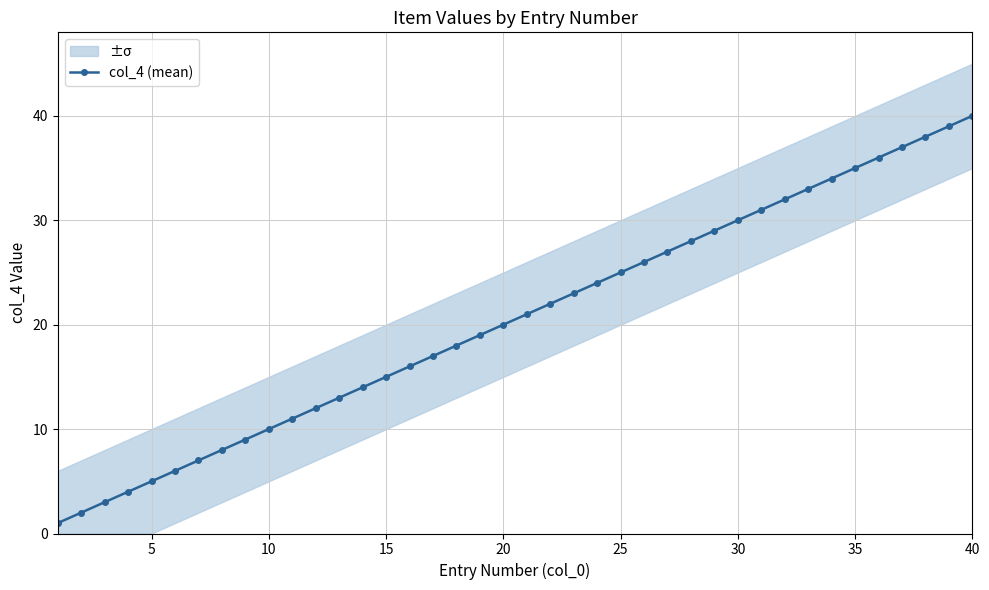

True or false: col_4 (mean) has more than 0 interior local peaks.

False